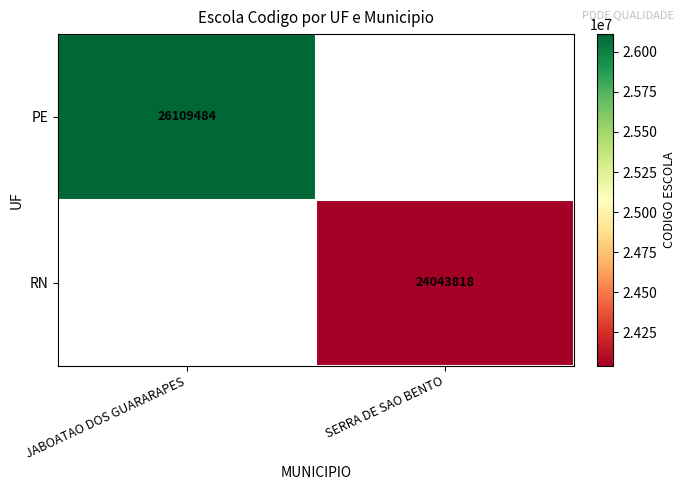

Is it true that PE equals 39920533 at JABOATAO DOS GUARARAPES?

False